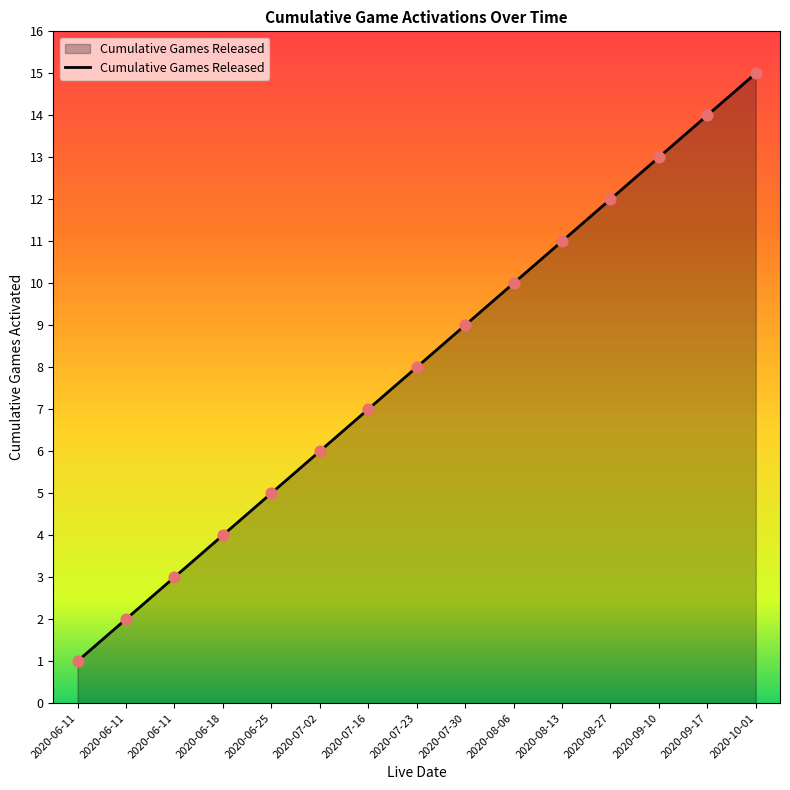

Does the chart have visible grid lines?

No